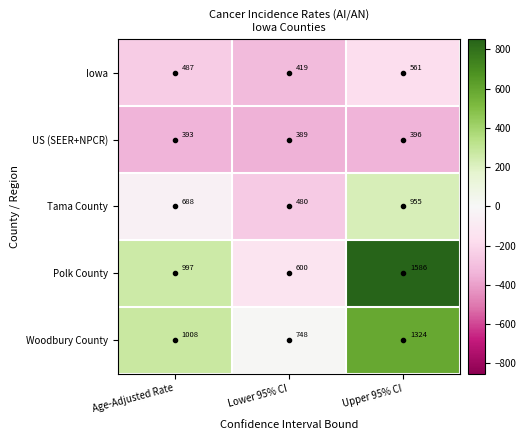

At which category is the sum across all series the highest?

Upper 95% CI